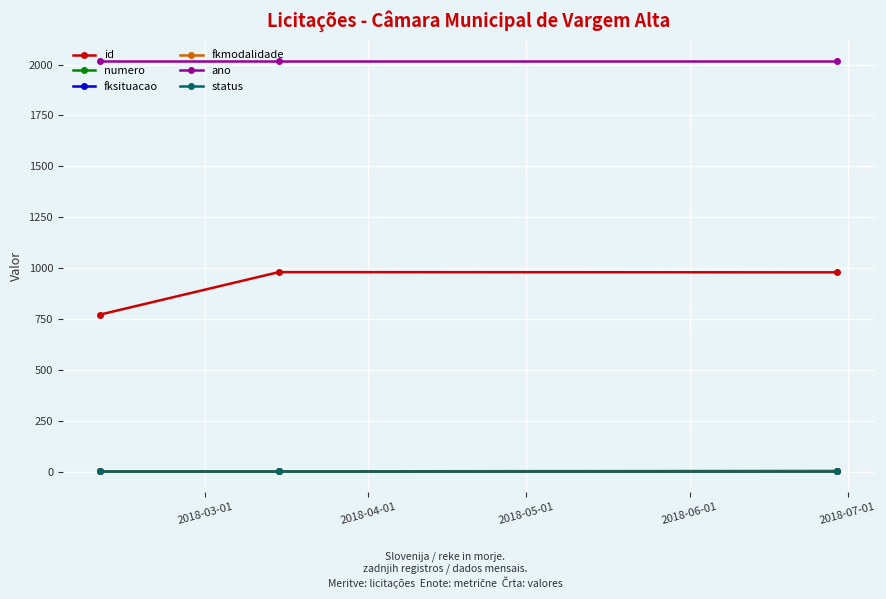

Which series has the largest total across all categories?

ano